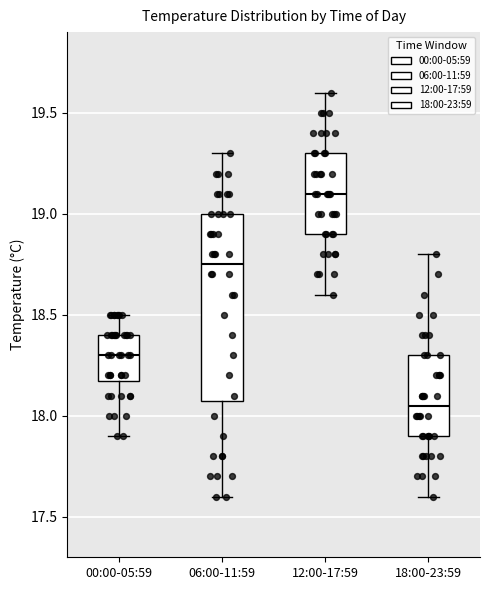

Reading left to right, transcribe this box plot: for each box, give where its median line is, the range the box spans, and where its two whiskers end, as read against the y-axis. The values are not printed on the chart, so give them approximately, as read against the axis.

00:00-05:59: median 18.30, box 18.20 to 18.40, whiskers 17.90 to 18.50
06:00-11:59: median 18.75, box 18.10 to 19.00, whiskers 17.60 to 19.30
12:00-17:59: median 19.10, box 18.90 to 19.30, whiskers 18.60 to 19.60
18:00-23:59: median 18.05, box 17.90 to 18.30, whiskers 17.60 to 18.80